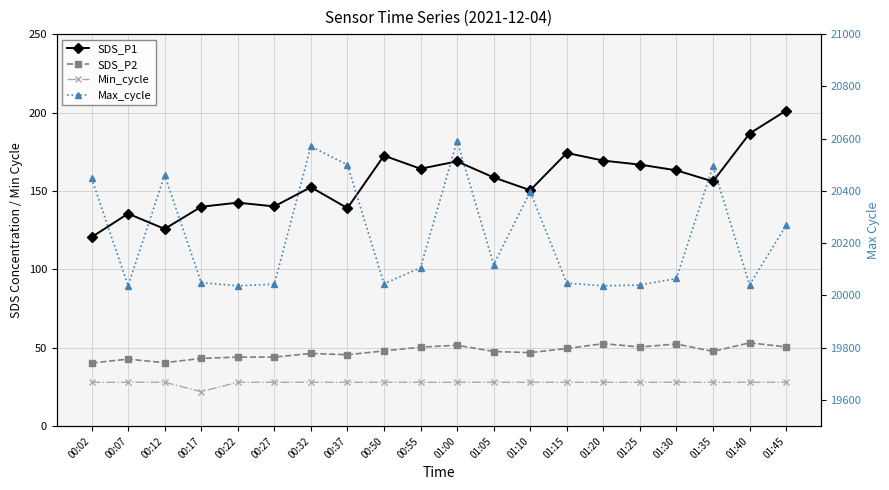

Reading left to right, what are all the values shown in this chart?

SDS_P1: 00:02=120.5	00:07=135.5	00:12=125.8	00:17=139.9	00:22=142.5	00:27=140.1	00:32=152.4	00:37=139.0	00:50=172.5	00:55=164.2	01:00=168.8	01:05=158.6	01:10=150.4	01:15=174.2	01:20=169.3	01:25=166.8	01:30=163.1	01:35=156.1	01:40=186.6	01:45=201.2
SDS_P2: 00:02=40.2	00:07=42.8	00:12=40.5	00:17=43.2	00:22=44.0	00:27=44.0	00:32=46.4	00:37=45.5	00:50=48.0	00:55=50.4	01:00=51.6	01:05=47.6	01:10=46.9	01:15=49.5	01:20=52.6	01:25=50.5	01:30=52.4	01:35=47.7	01:40=53.1	01:45=50.5
Min_cycle: 00:02=28.0	00:07=28.0	00:12=28.0	00:17=22.0	00:22=28.0	00:27=28.0	00:32=28.0	00:37=28.0	00:50=28.0	00:55=28.0	01:00=28.0	01:05=28.0	01:10=28.0	01:15=28.0	01:20=28.0	01:25=28.0	01:30=28.0	01:35=28.0	01:40=28.0	01:45=28.0
Max_cycle: 00:02=20449.0	00:07=20037.0	00:12=20461.0	00:17=20049.0	00:22=20037.0	00:27=20043.0	00:32=20570.0	00:37=20500.0	00:50=20045.0	00:55=20106.0	01:00=20592.0	01:05=20118.0	01:10=20397.0	01:15=20047.0	01:20=20037.0	01:25=20040.0	01:30=20065.0	01:35=20495.0	01:40=20041.0	01:45=20268.0